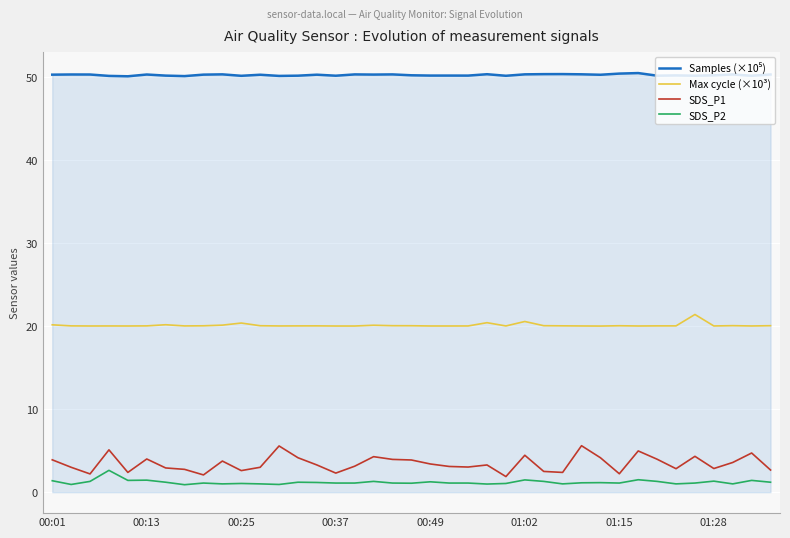

What is the difference between the second highest and second lowest values in the SDS_P1 series?

3.5